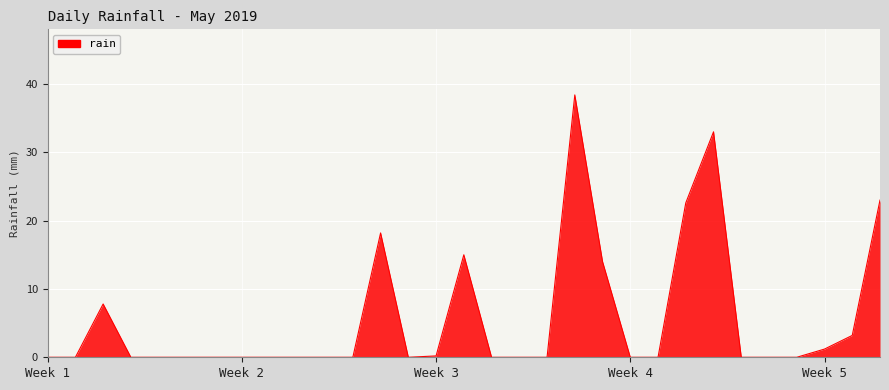

What is the difference between the maximum and minimum values?

38.4